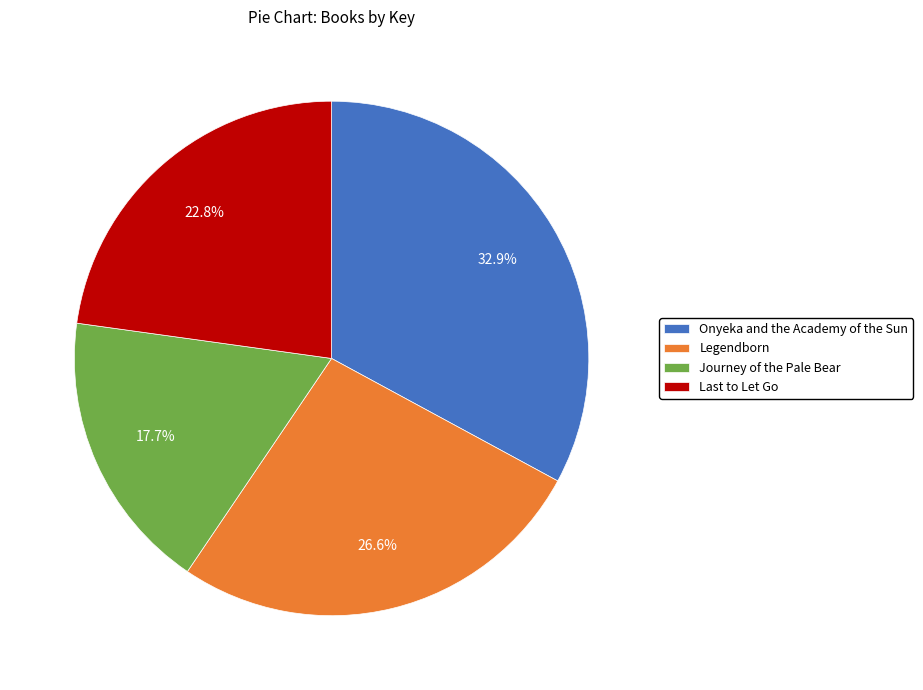

To the nearest percent, what portion does Onyeka and the Academy of the Sun represent?

33%